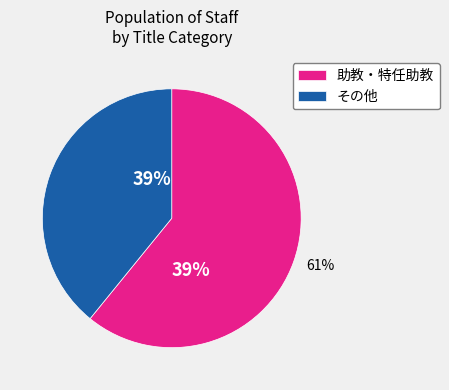

Is it true that 講師 is 21% of the pie?

False